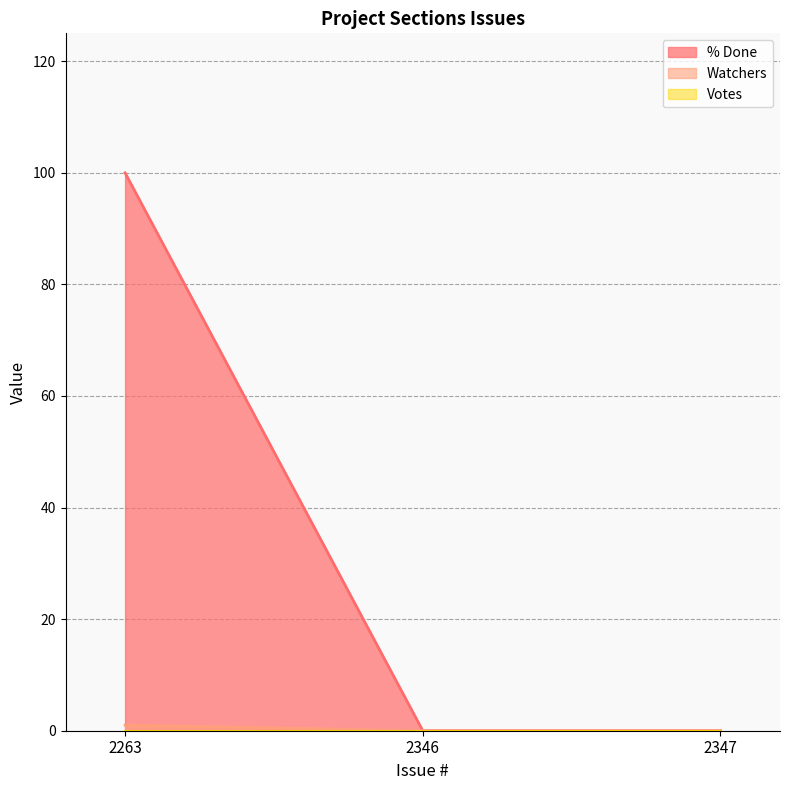

At which category is the sum across all series the highest?

2263